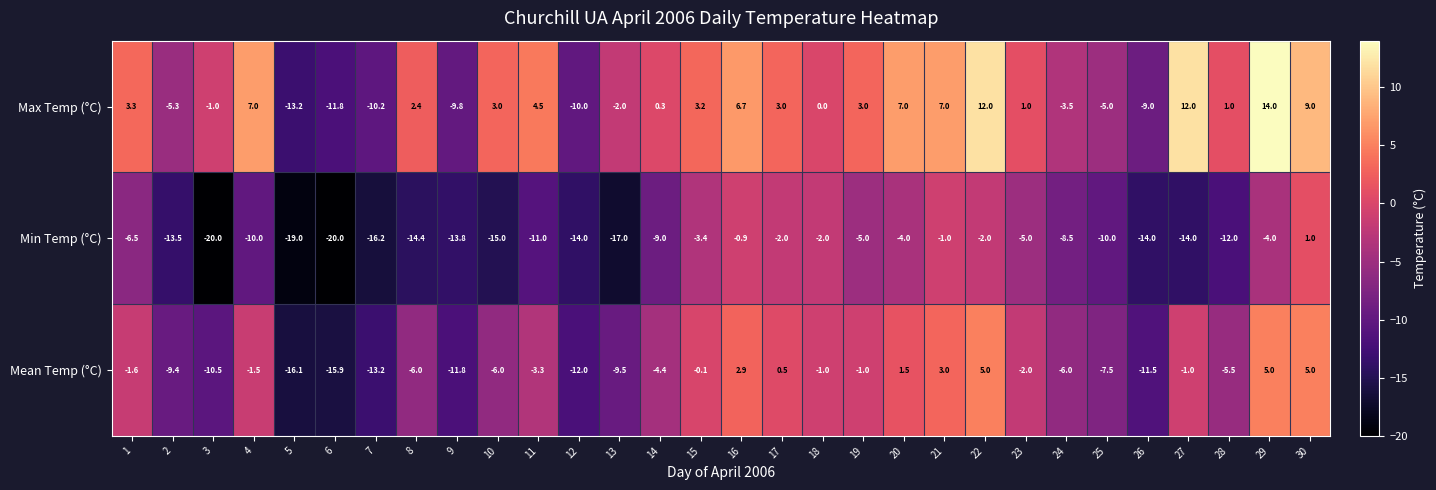

Which series has the largest range (max minus min)?

Max Temp (°C)